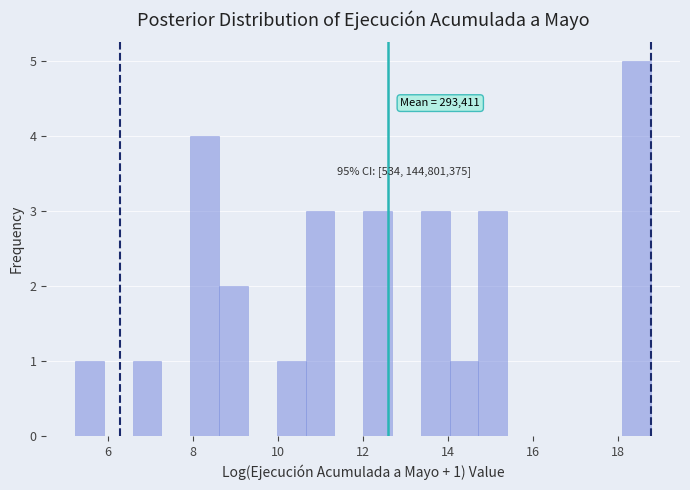

Read against the x-axis, roughly where is the centre of the tallest bar?

18.4